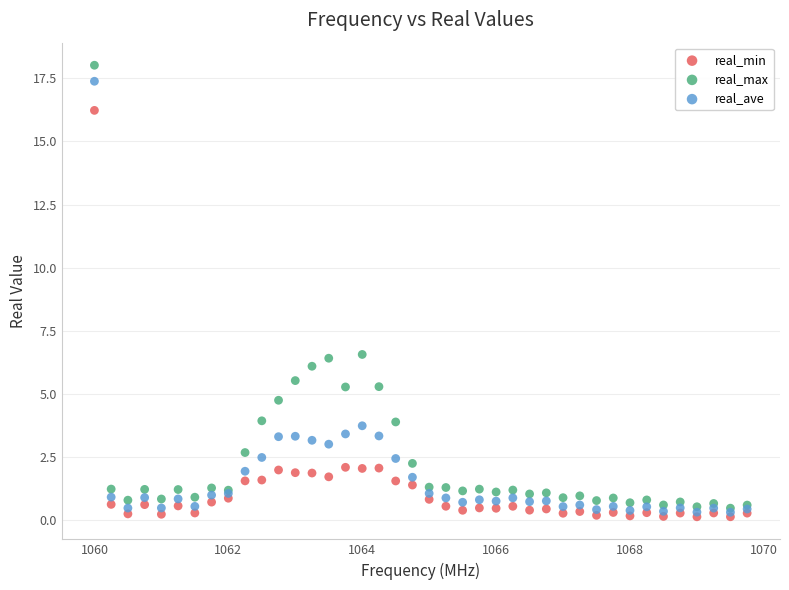

Which series has the widest spread of Y values?

real_max